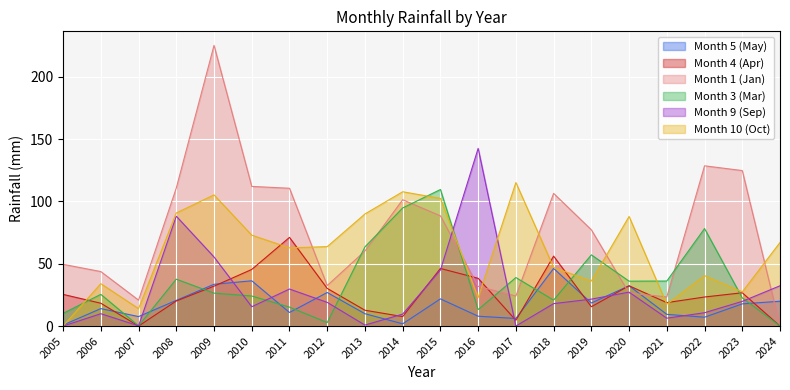

List the labels in order of Month 5 (May) value, largest first.

2018, 2010, 2009, 2020, 2012, 2015, 2008, 2024, 2019, 2023, 2006, 2011, 2013, 2021, 2016, 2007, 2022, 2017, 2014, 2005